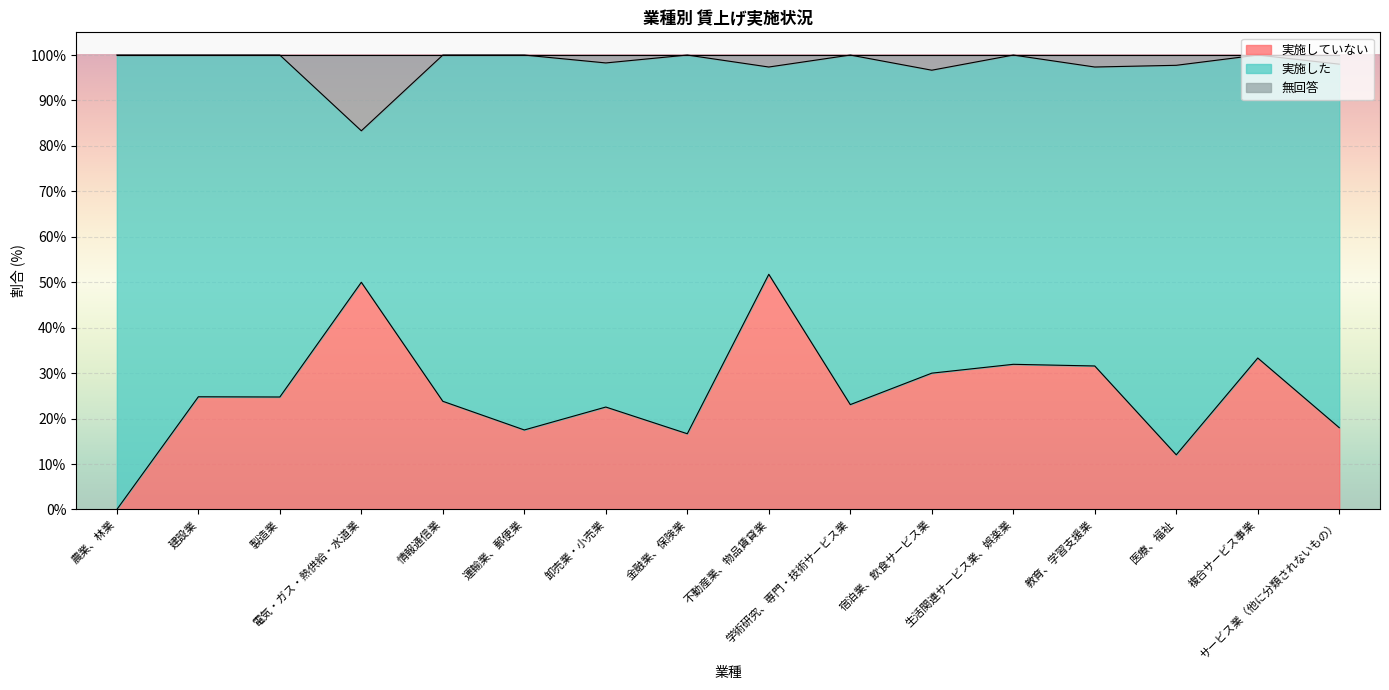

How many lines are shown in the chart?

3